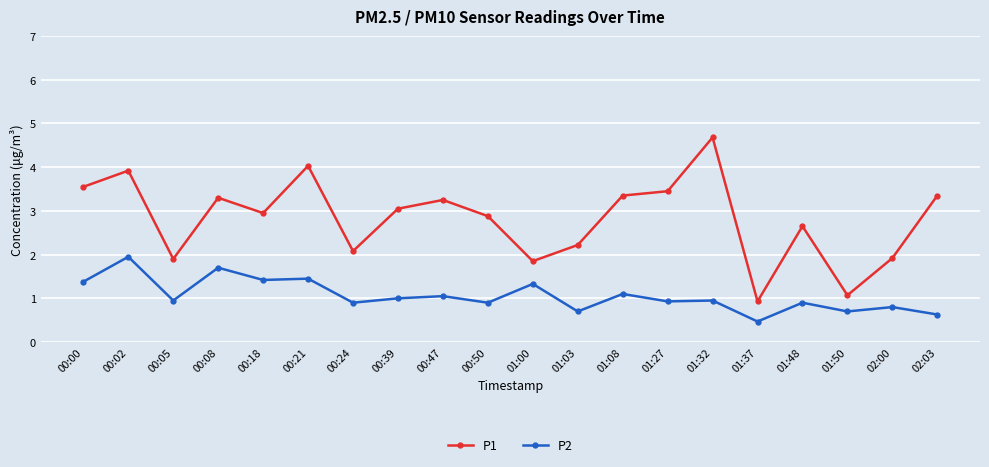

What is the sum of the P1 values at 01:00 and 02:03?

5.2